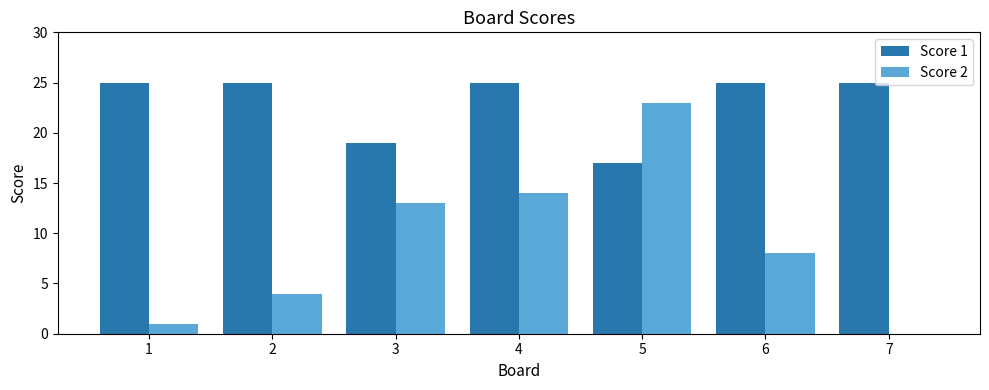

The value of Score 2 at 5 is 15. True or false?

False